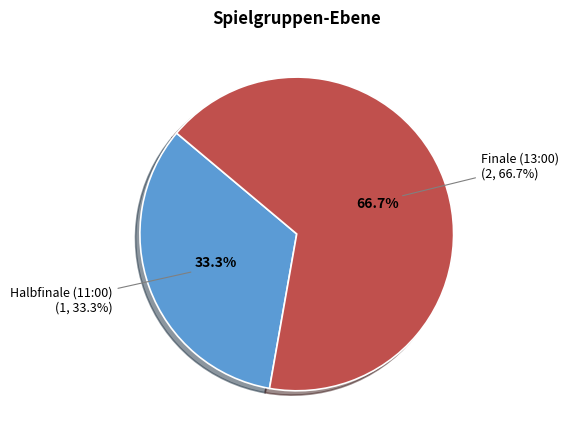

What portion of the pie excludes Halbfinale (11:00)?

66.7%